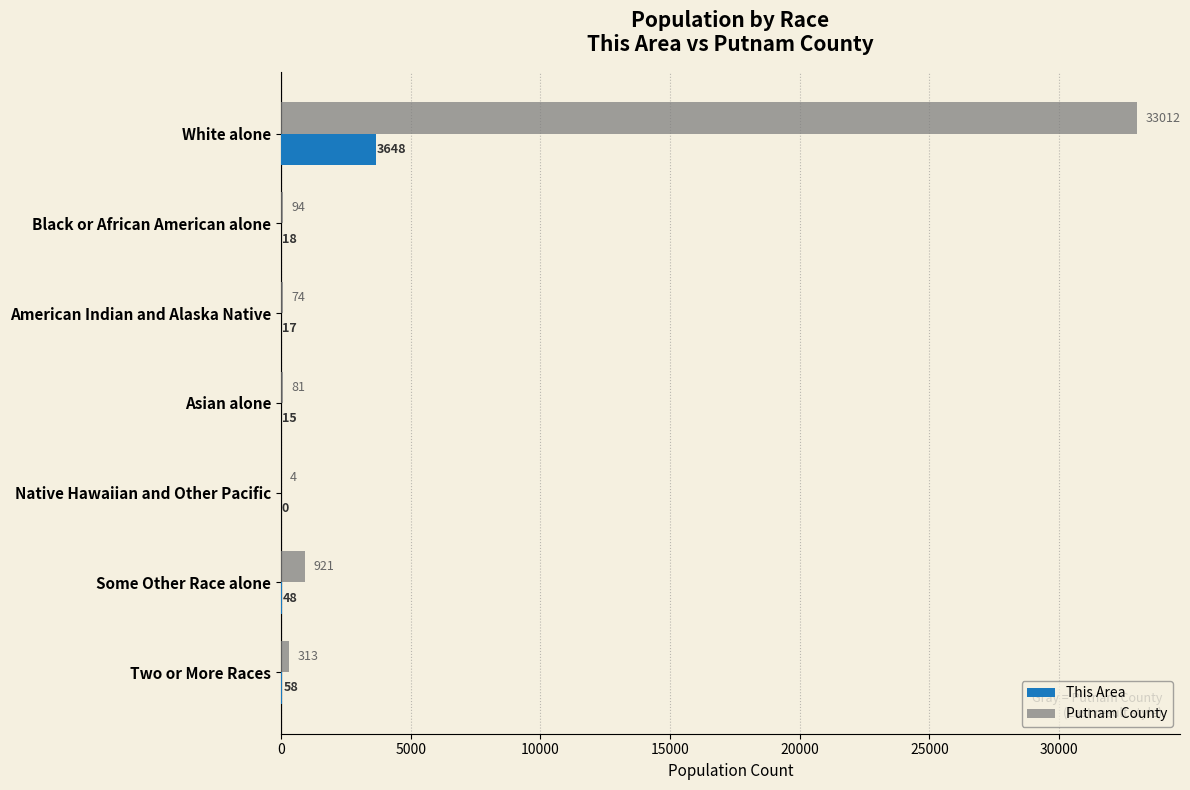

What is the sum of all Putnam County values?

34499